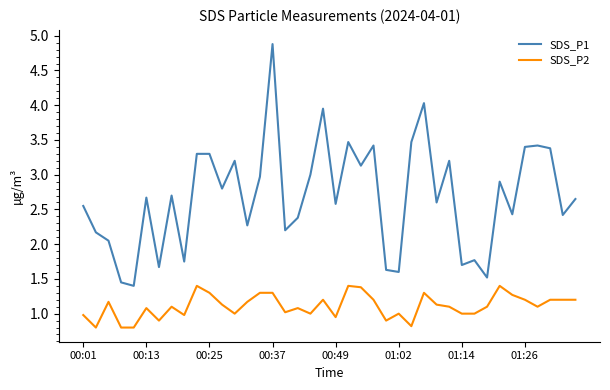

How many interior local valleys does the SDS_P1 series have?

14